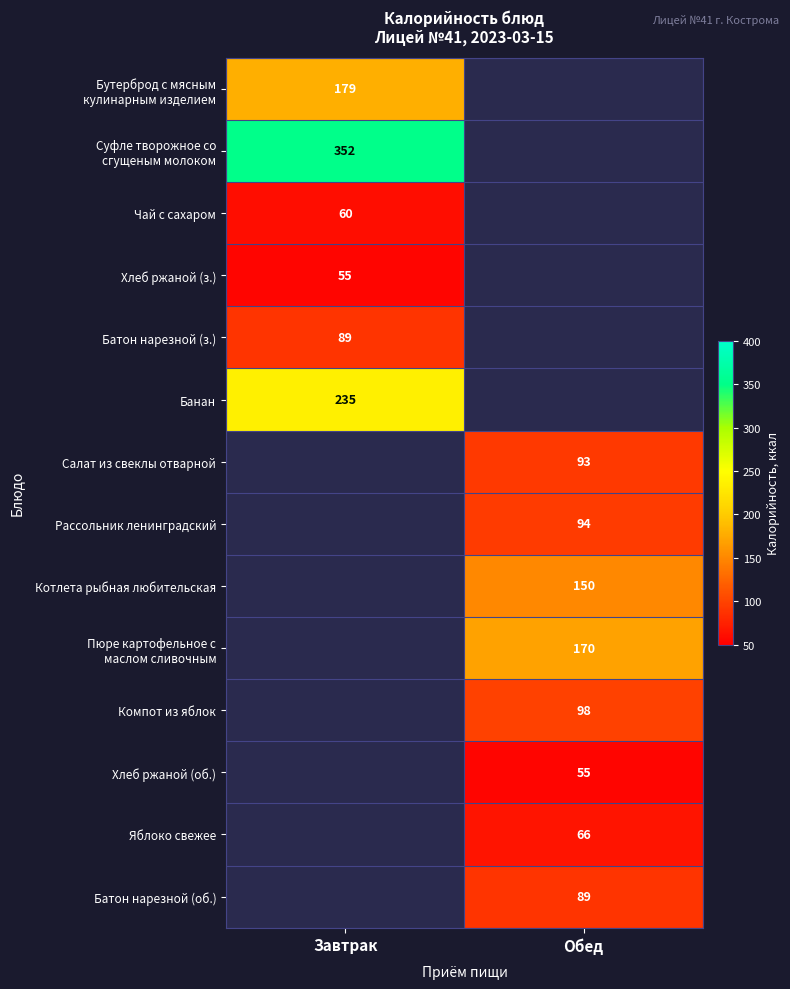

Between Завтрак and Обед, which is larger?

Обед